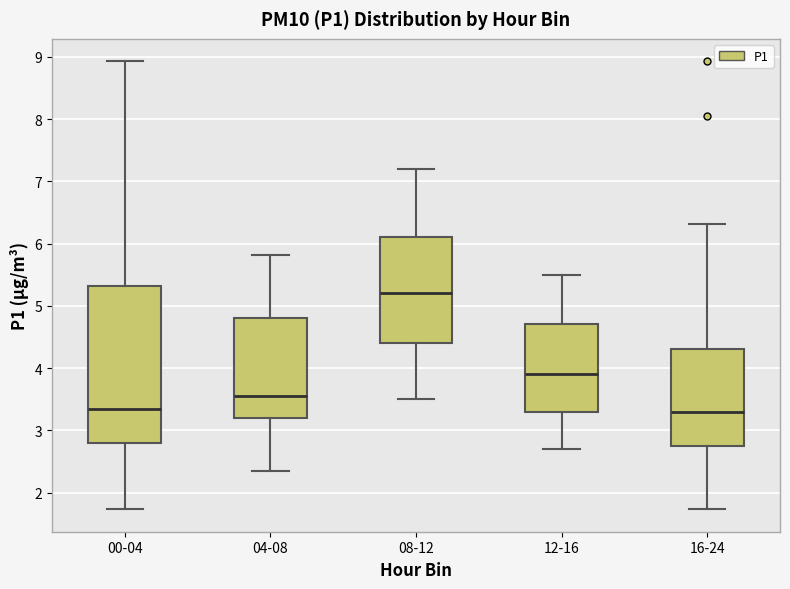

Where does the lower whisker of the box for 04-08 end on the y-axis? The values are not printed on the chart, so give them approximately, as read against the axis.

2.4